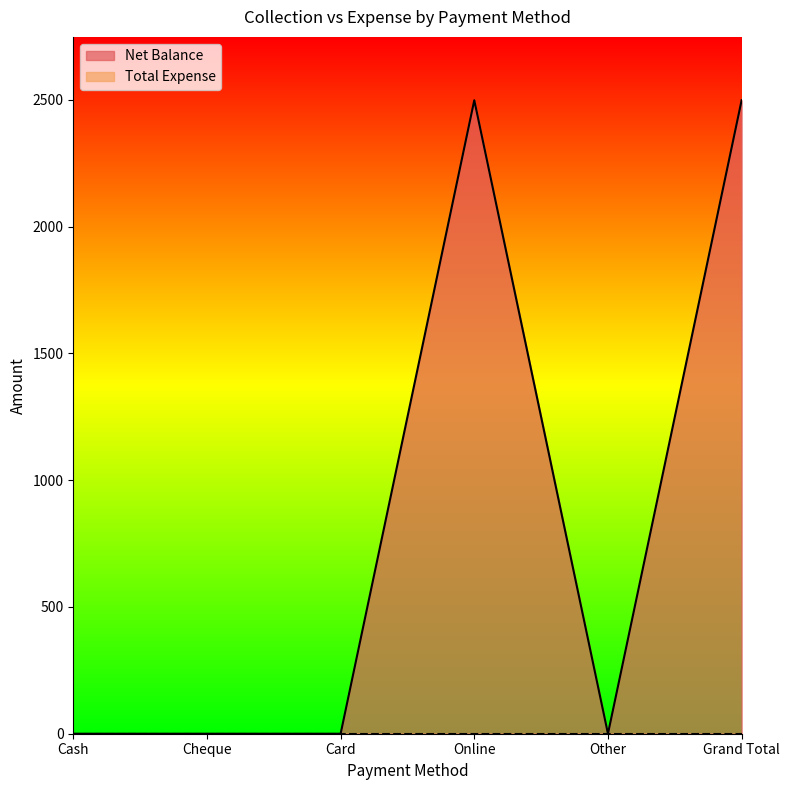

The chart shows a value of 0 at Cash. True or false?

True